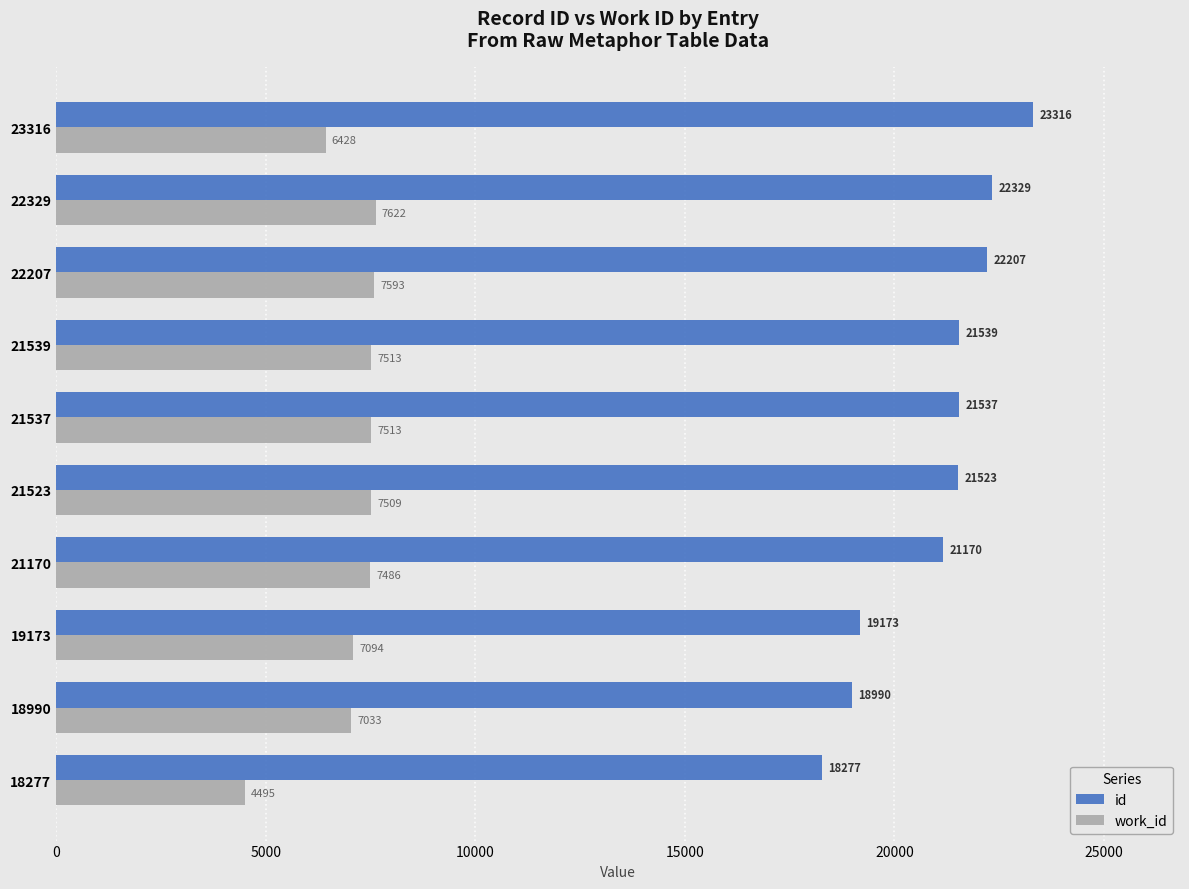

What is the maximum value shown in the chart?

23316